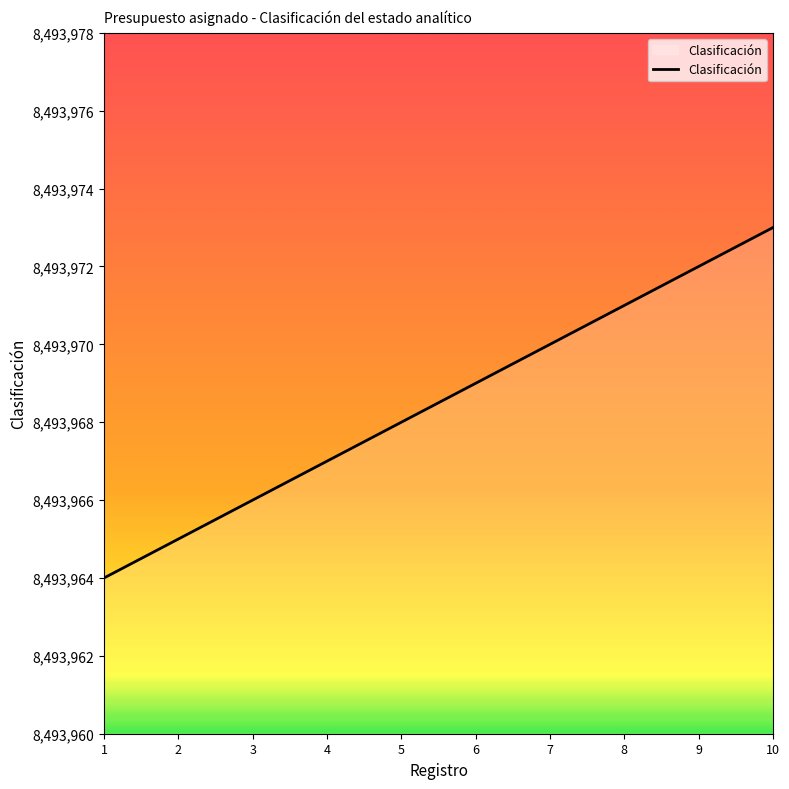

What is the ratio of the value at 4 to the value at 8?

1.0